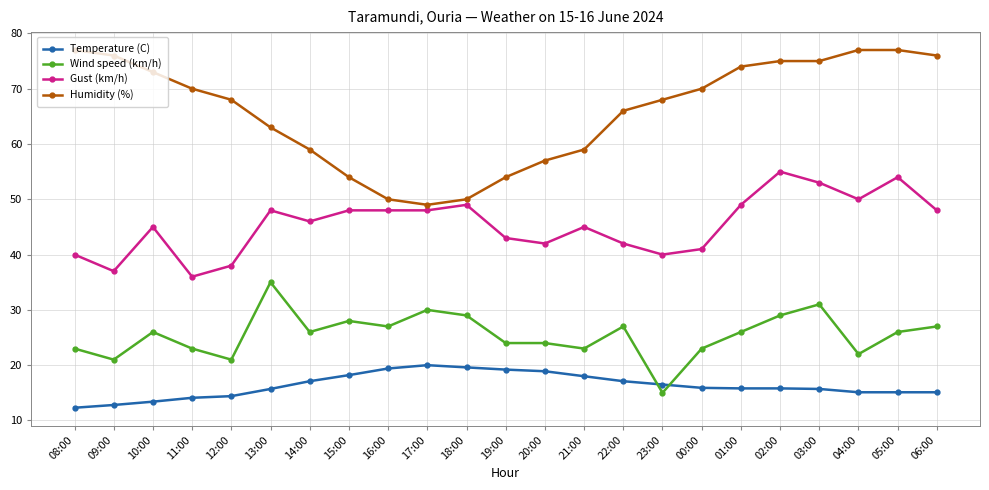

True or false: Wind speed (km/h) has more than 1 interior local peaks.

True